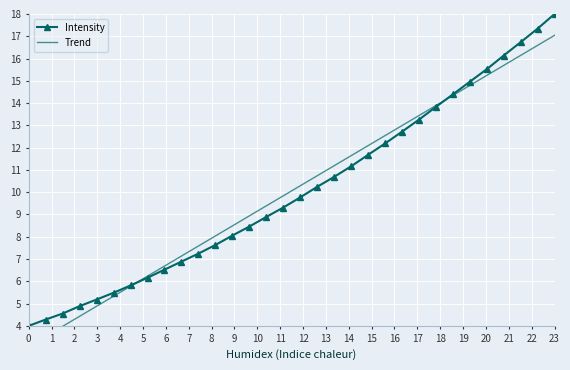

At how many categories does at least one series exceed 15?

5